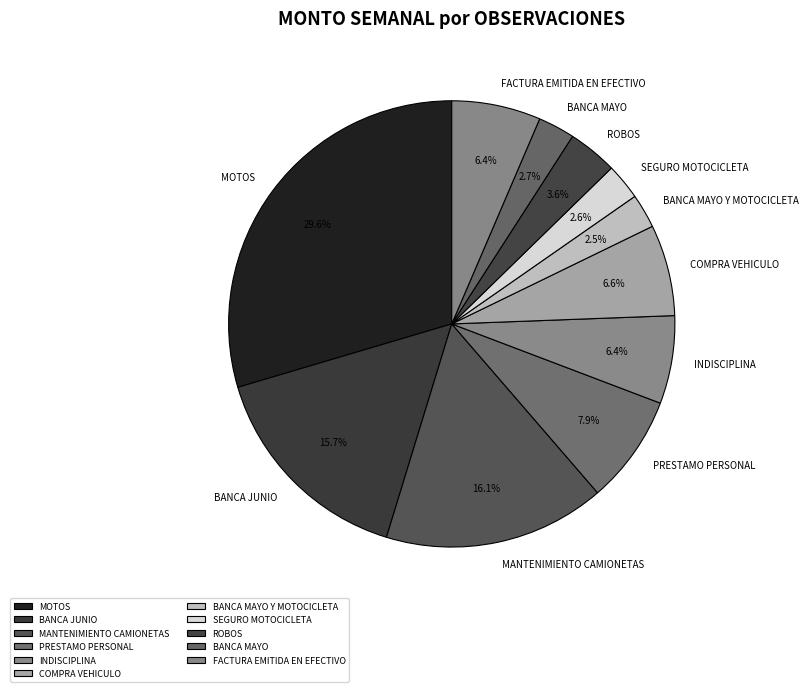

Approximately how many times larger is the value at SEGURO MOTOCICLETA compared to ROBOS?

0.7